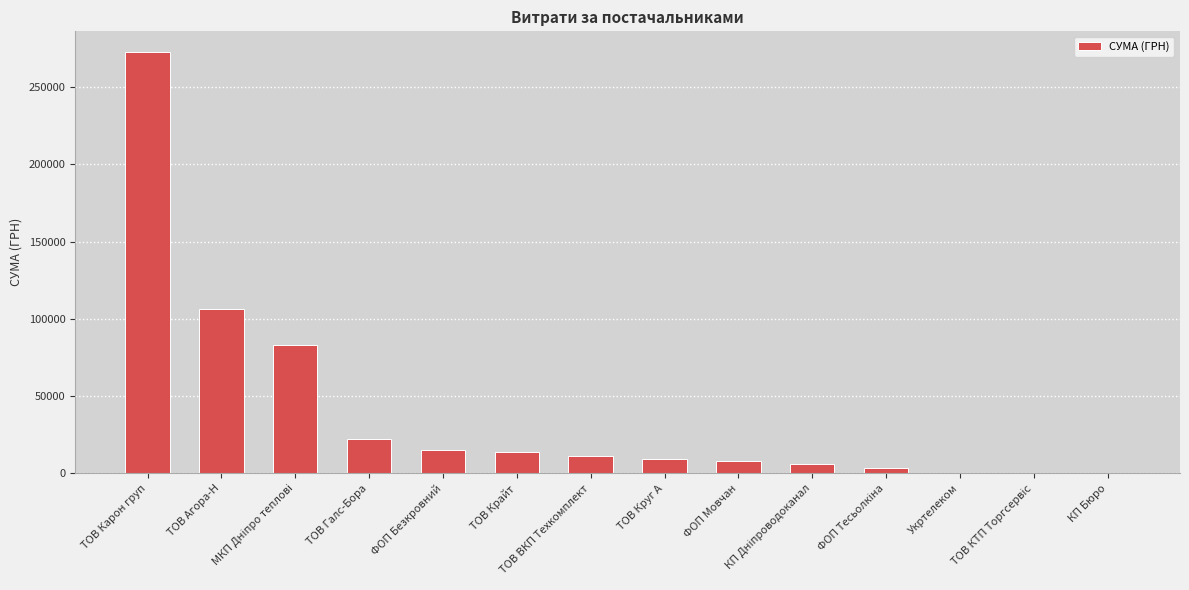

What is the greatest value displayed?

272422.2